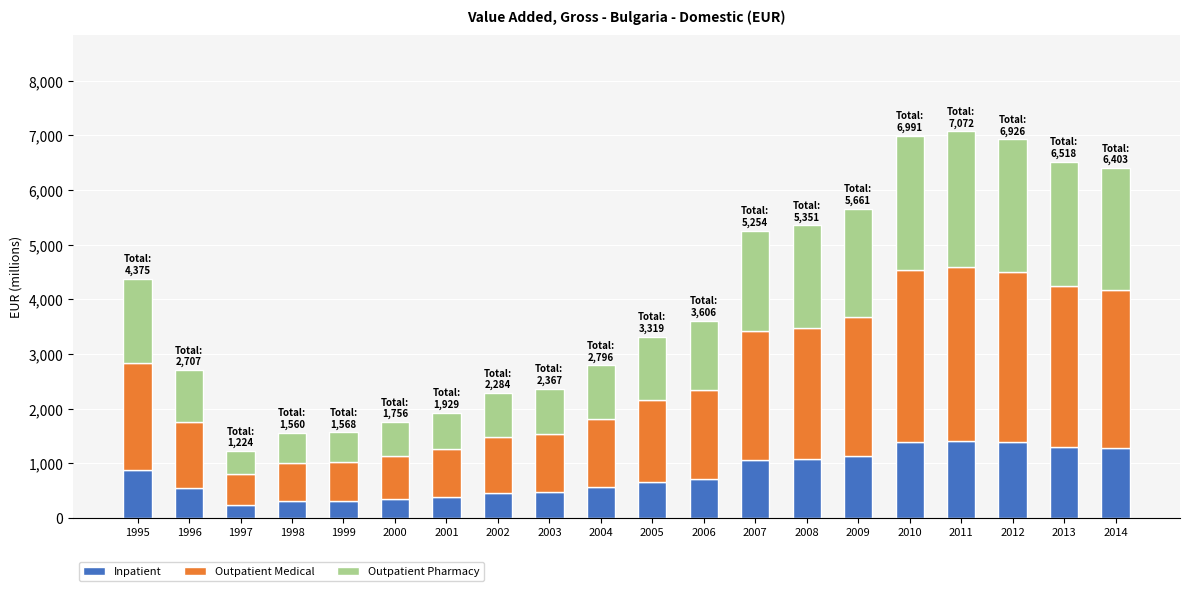

True or false: Inpatient has a value of 1398.1 at 2010.

True